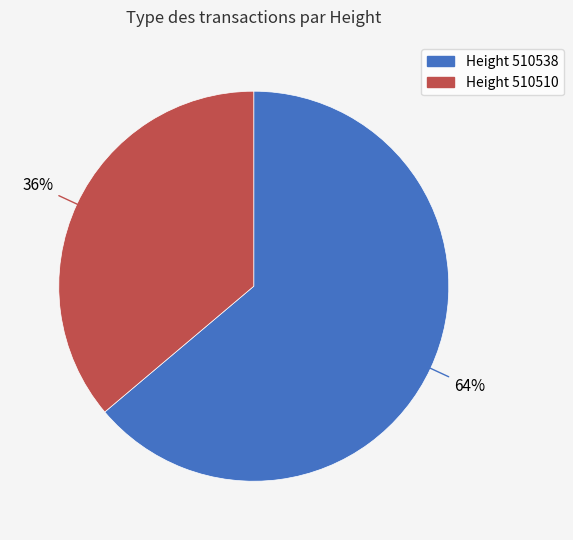

To the nearest percent, what is the average slice percentage?

50%